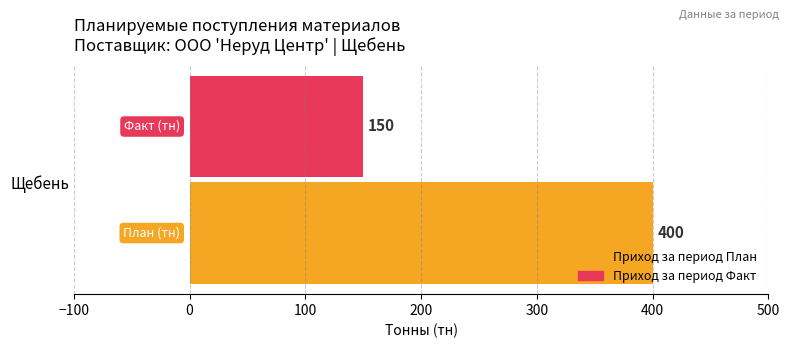

Which series has the largest range (max minus min)?

Приход за период План